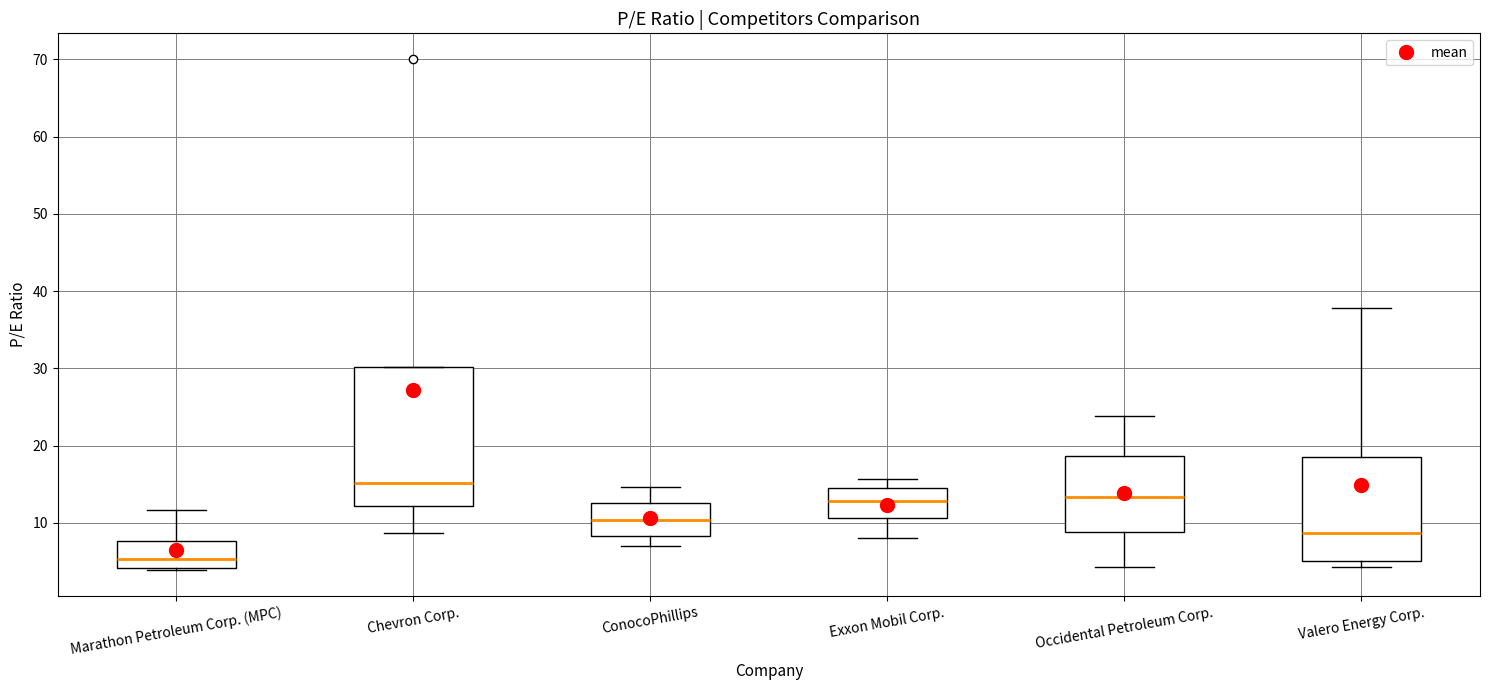

Reading left to right, read every box against the y-axis: the position of its median line, the range the box covers, and the ends of its whiskers. The values are not printed on the chart, so give them approximately, as read against the axis.

Marathon Petroleum Corp. (MPC): median 5, box 4 to 8, whiskers 4 (just below the box's lower edge) to 12
Chevron Corp.: median 15, box 12 to 30, whiskers 9 to 30
ConocoPhillips: median 10, box 8 to 13, whiskers 7 to 15
Exxon Mobil Corp.: median 13, box 11 to 14, whiskers 8 to 16
Occidental Petroleum Corp.: median 13, box 9 to 19, whiskers 4 to 24
Valero Energy Corp.: median 9, box 5 to 19, whiskers 4 to 38